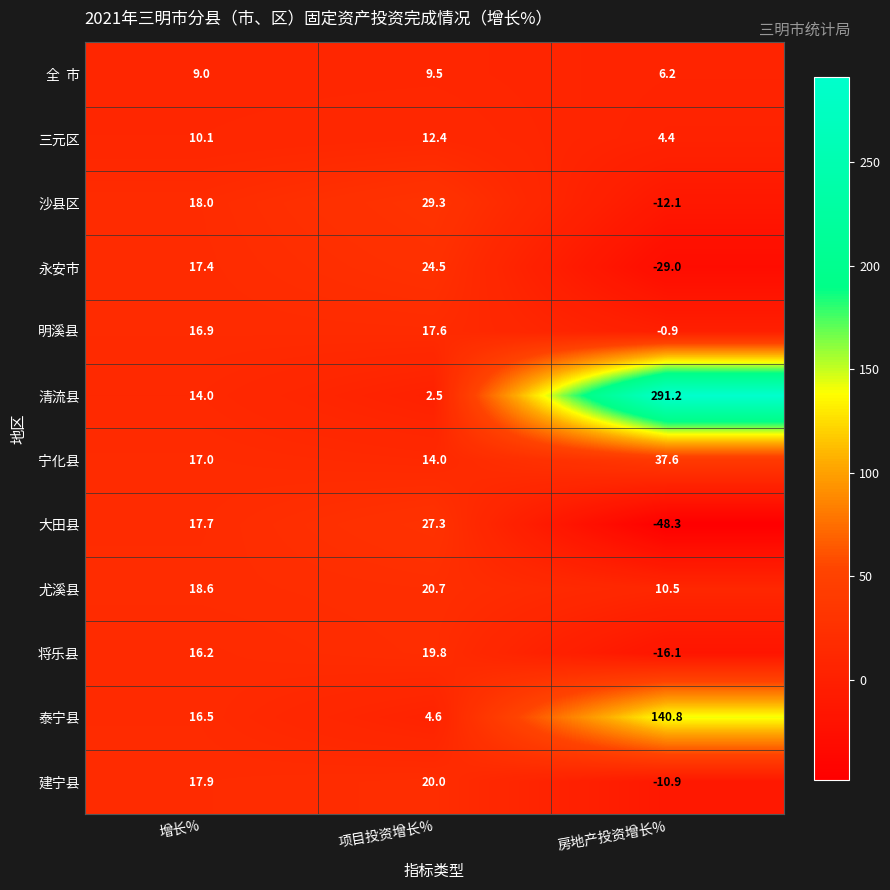

What is the spread (max minus min) of values at 增长%?

9.6